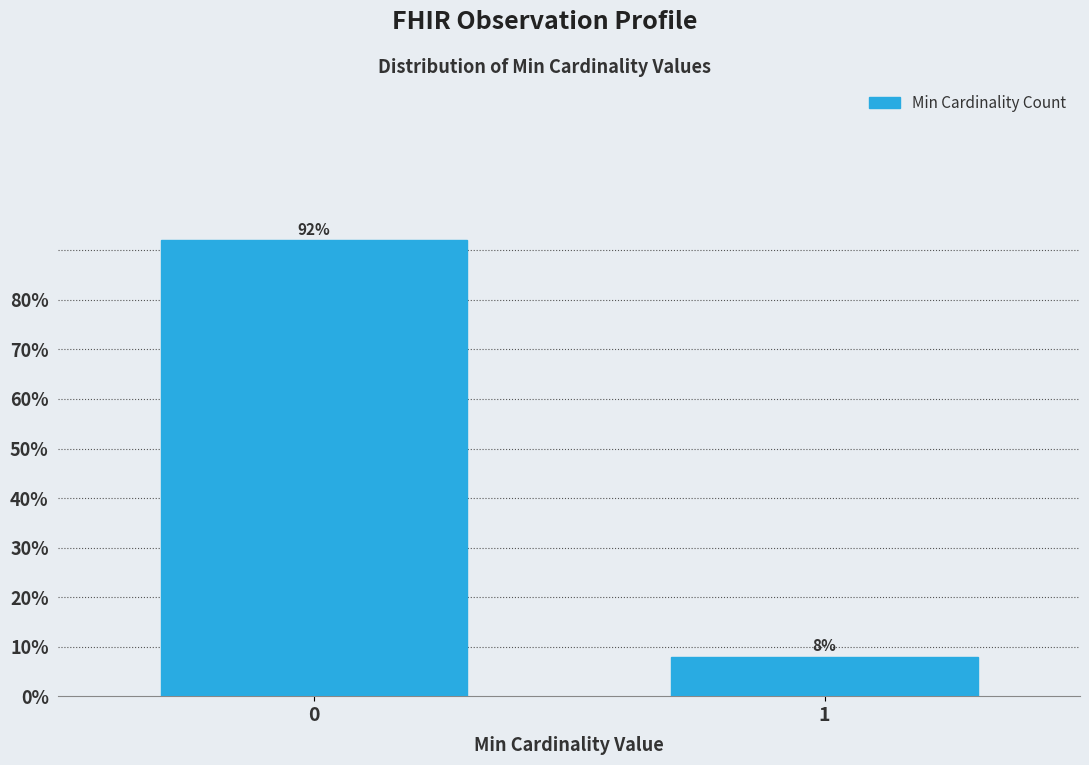

Reading left to right, list all the values displayed in this chart.

92	8